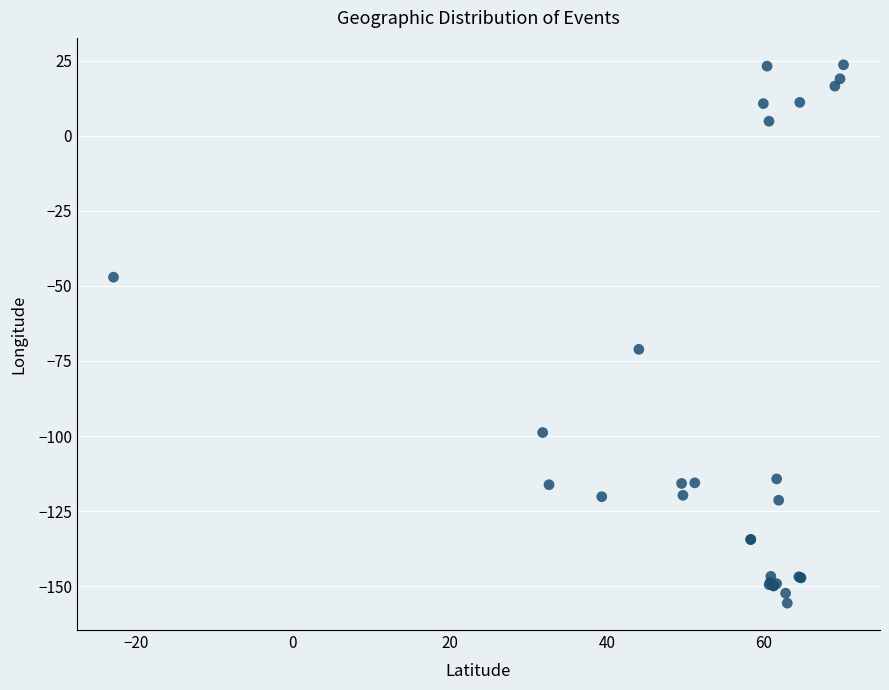

What Y value in the scatter plot is closest to -66?

-71.1